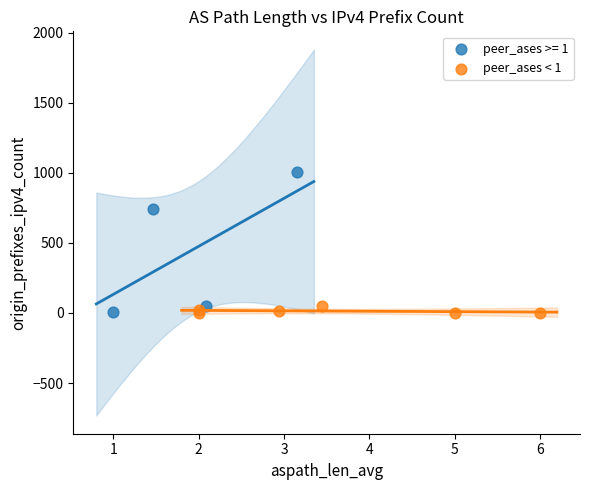

Which series contains the highest Y value?

peer_ases >= 1